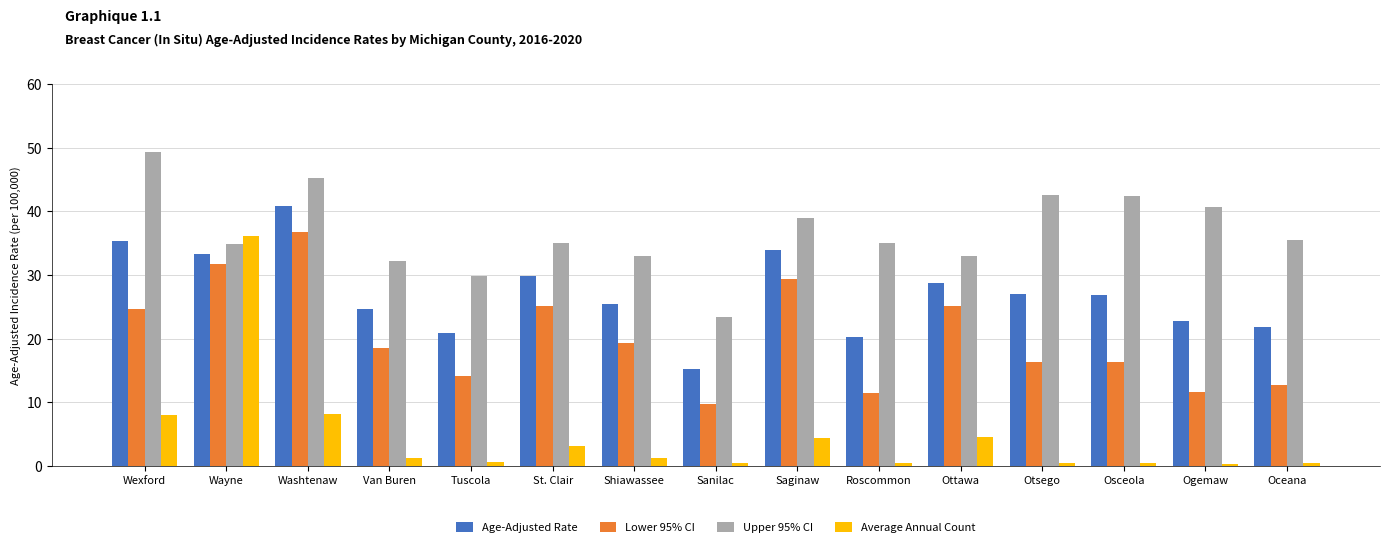

True or false: Upper 95% CI has a value of 54.2 at Ottawa.

False